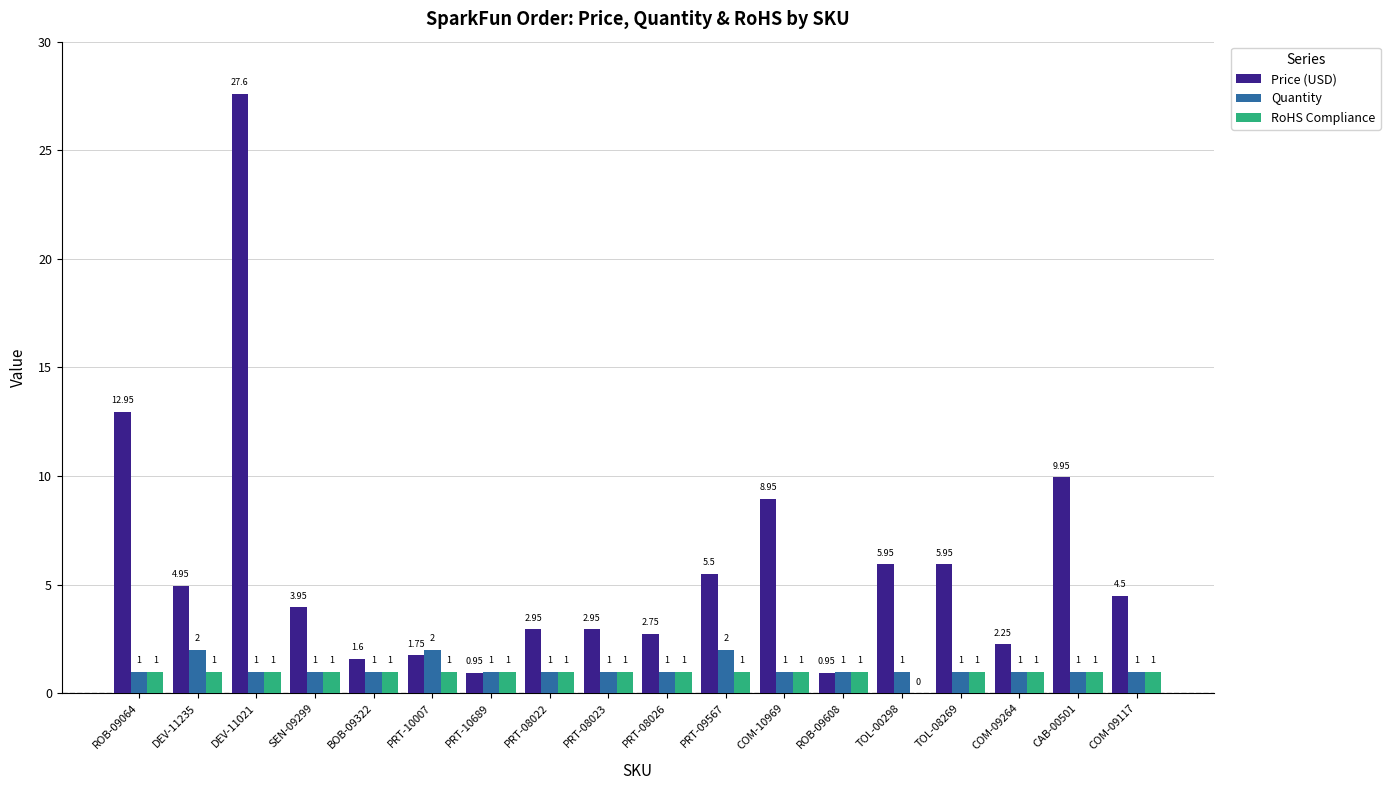

What is the approximate value of Quantity at PRT-10689?

1.0